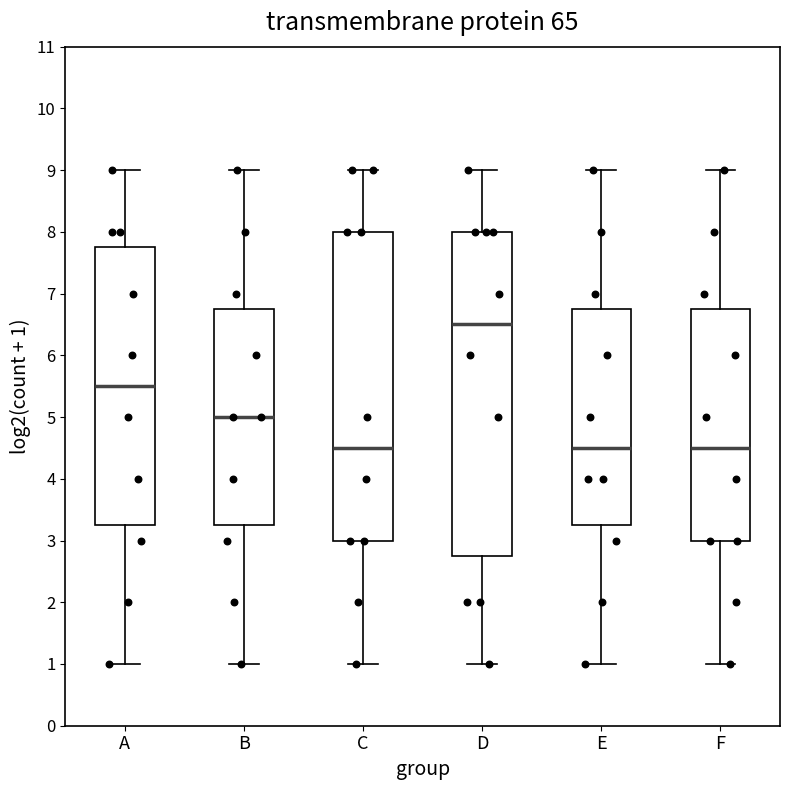

Comparing the boxes themselves (not the whiskers), which one is the tallest?

D